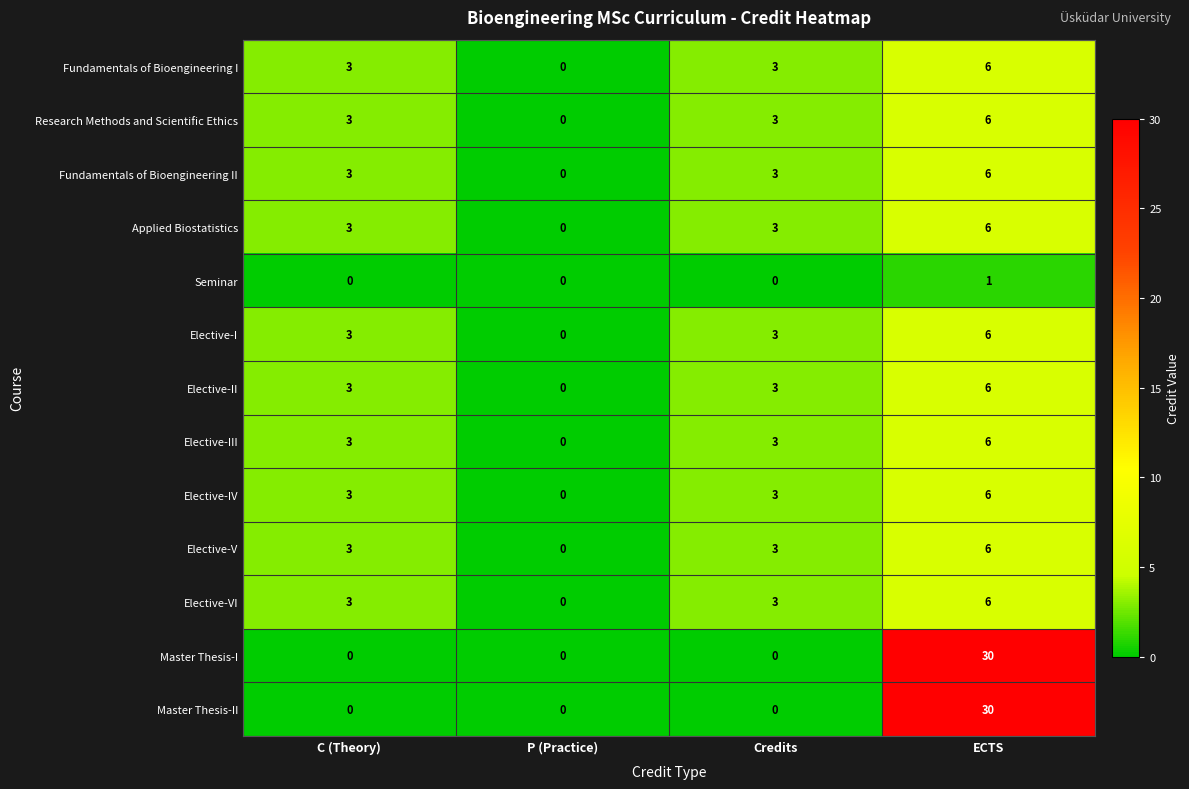

Which label corresponds to the largest value in the chart?

ECTS